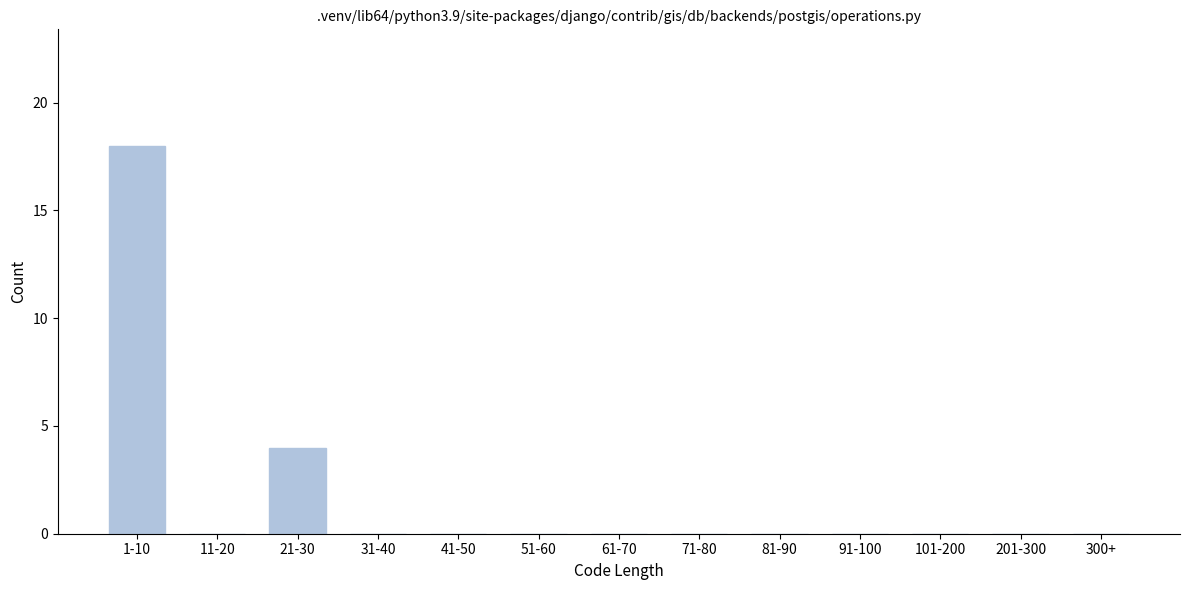

Reading left to right, what are all the values shown in this chart?

1-10=18	11-20=0	21-30=4	31-40=0	41-50=0	51-60=0	61-70=0	71-80=0	81-90=0	91-100=0	101-200=0	201-300=0	300+=0